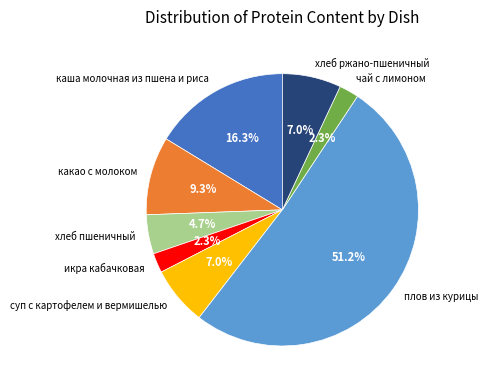

Does any single category account for the majority?

Yes